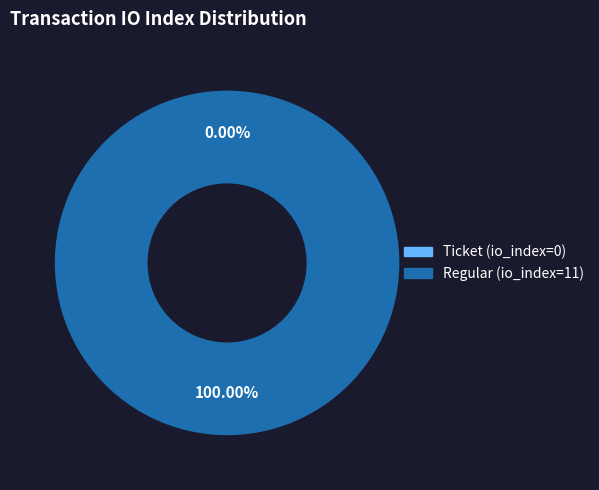

How many slices are in this pie chart?

2